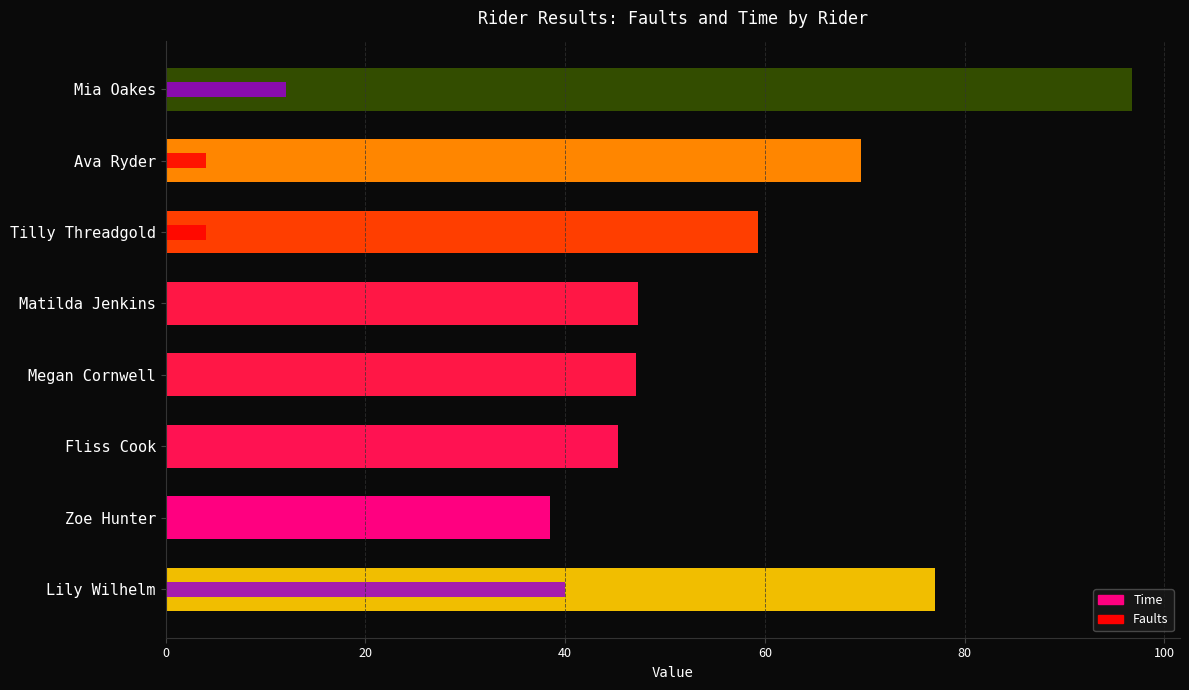

The Faults series shows 26.9 at Lily Wilhelm. True or false?

False